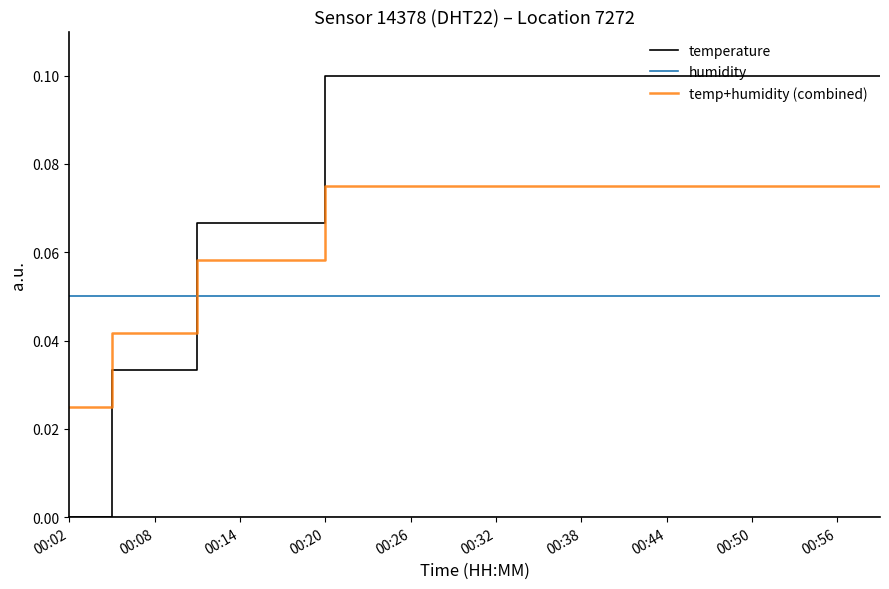

Which series has the largest total across all categories?

temperature